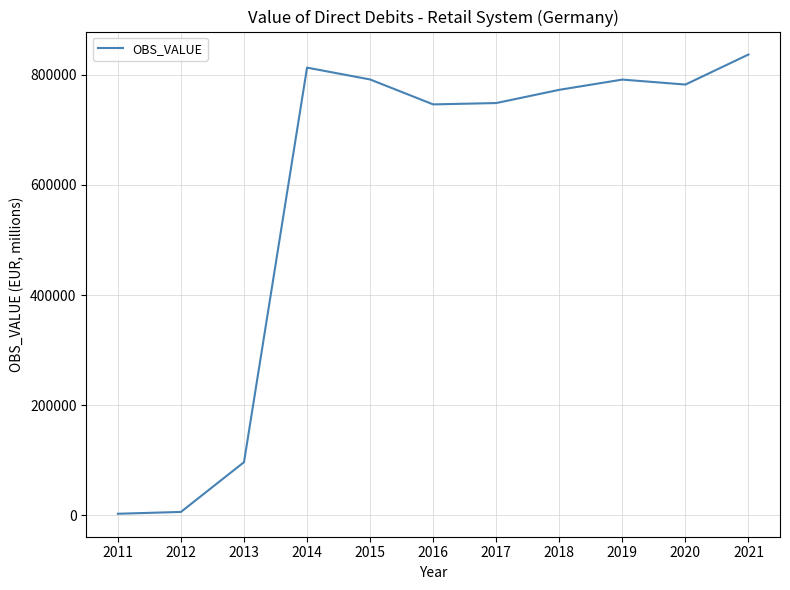

What is the minimum value shown in the chart?

2693.0